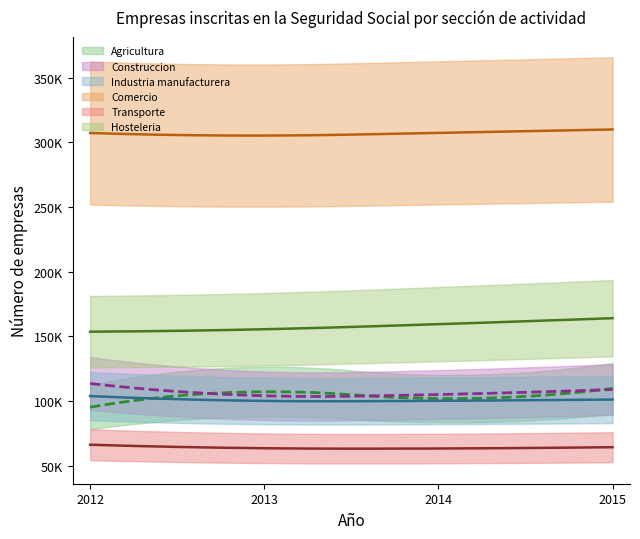

Which series has the largest range (max minus min)?

Agricultura